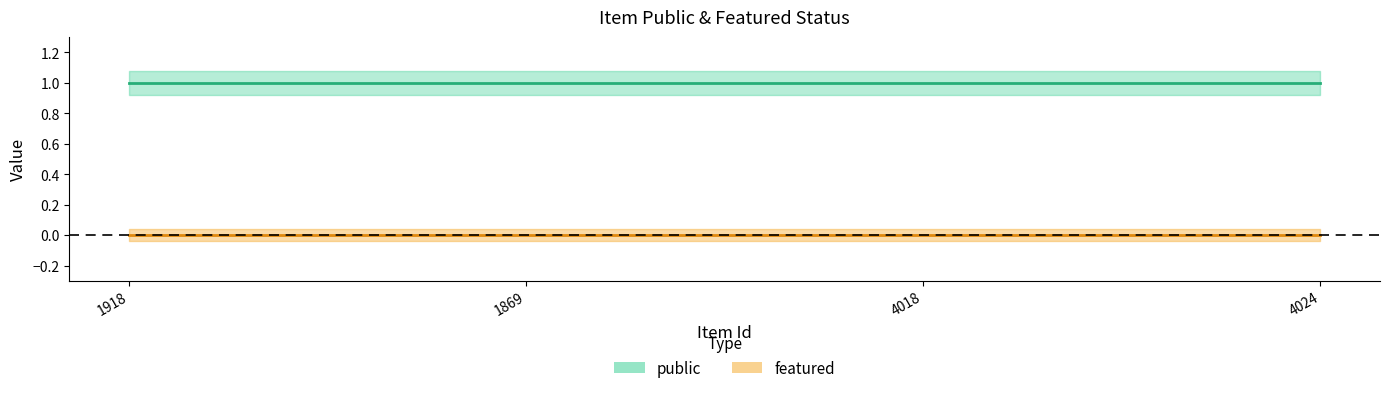

What are all the series names shown in the legend?

public, featured